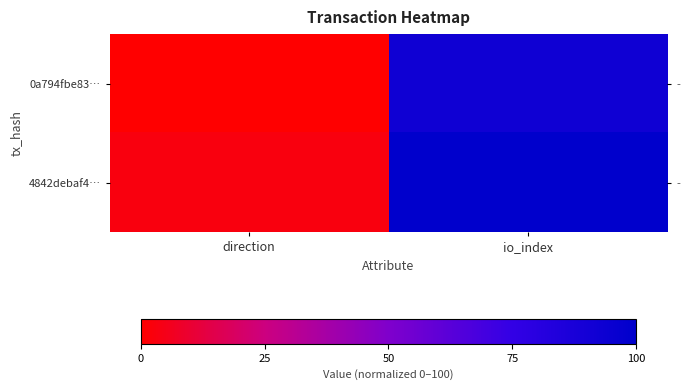

True or false: 4842debaf4… has a value of 3.0 at direction.

True